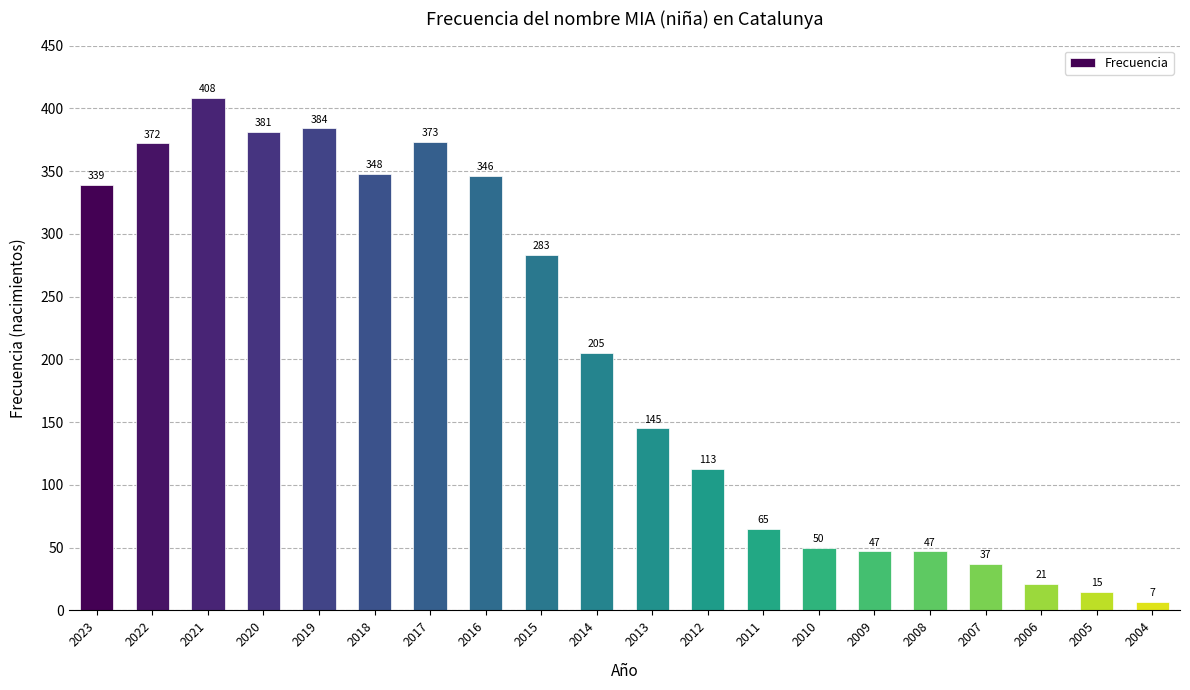

Are the bars horizontal?

No